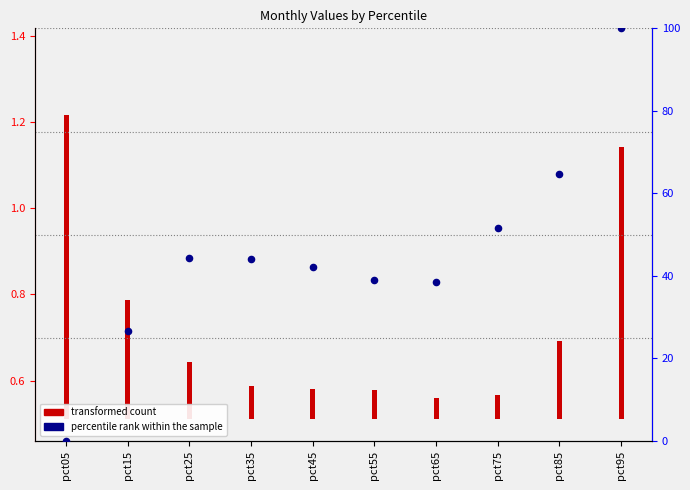

Which has a higher value, pct85 or pct65?

pct85